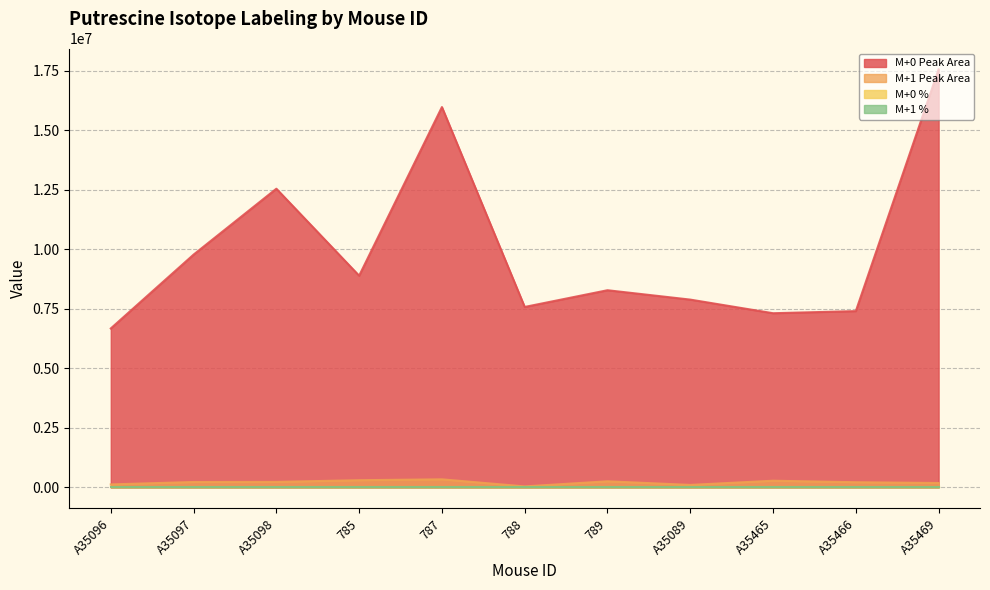

What is the total value across all series at 787?

16315180.6